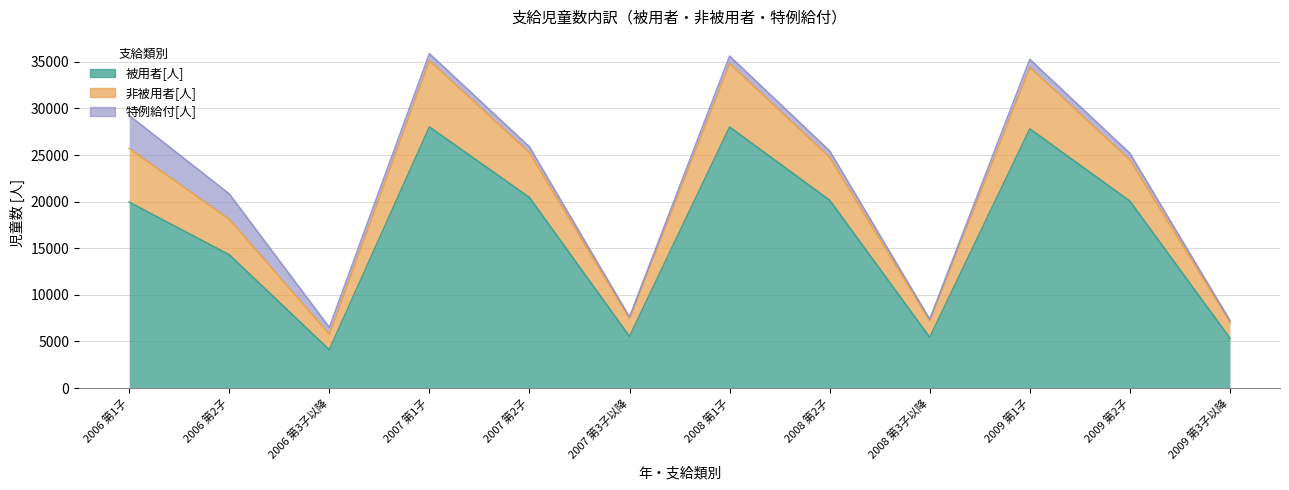

Where is 非被用者[人] nearest to the value 21190?

2006 第2子